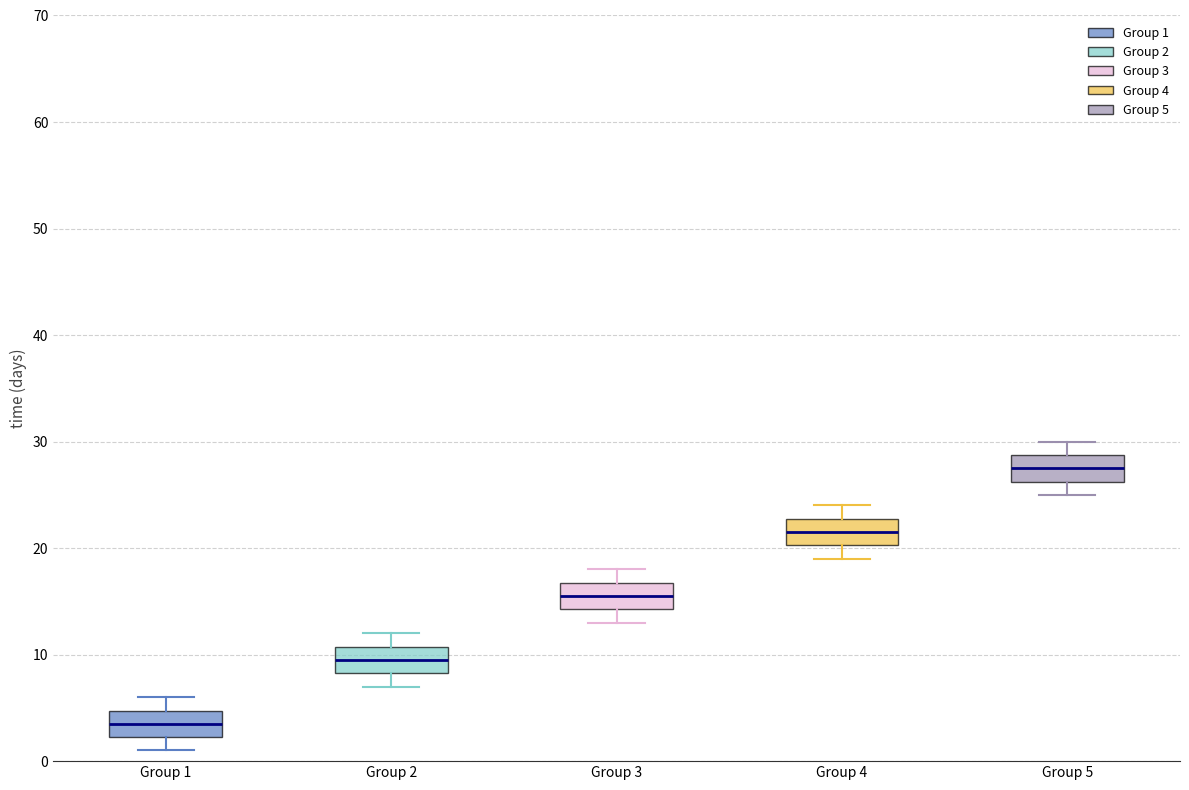

Reading left to right, transcribe this box plot: for each box, give where its median line is, the range the box spans, and where its two whiskers end, as read against the y-axis. The values are not printed on the chart, so give them approximately, as read against the axis.

Group 1: median 4, box 2 to 5, whiskers 1 to 6
Group 2: median 10, box 8 to 11, whiskers 7 to 12
Group 3: median 16, box 14 to 17, whiskers 13 to 18
Group 4: median 22, box 20 to 23, whiskers 19 to 24
Group 5: median 28, box 26 to 29, whiskers 25 to 30